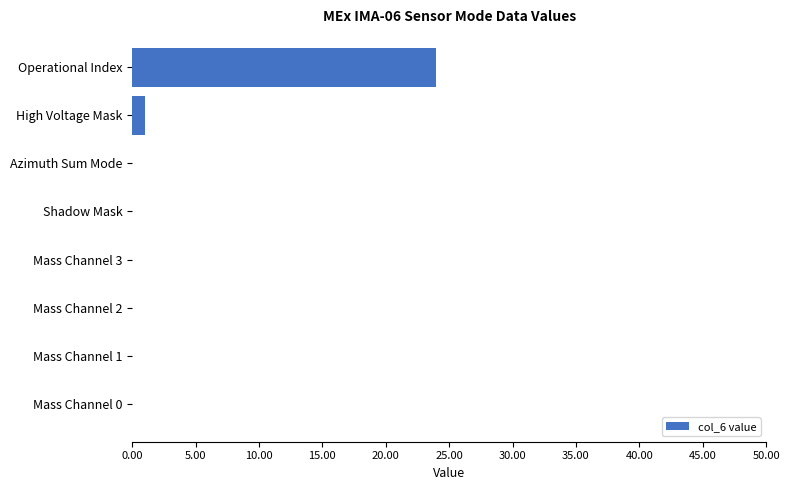

True or false: the data shows -15 at Mass Channel 0.

False